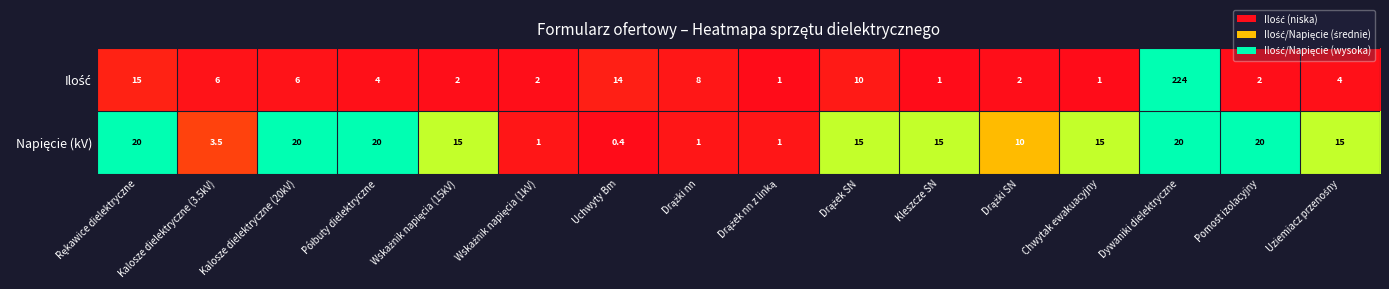

What is the difference between the highest and lowest values at Kalosze dielektryczne (20kV)?

14.0